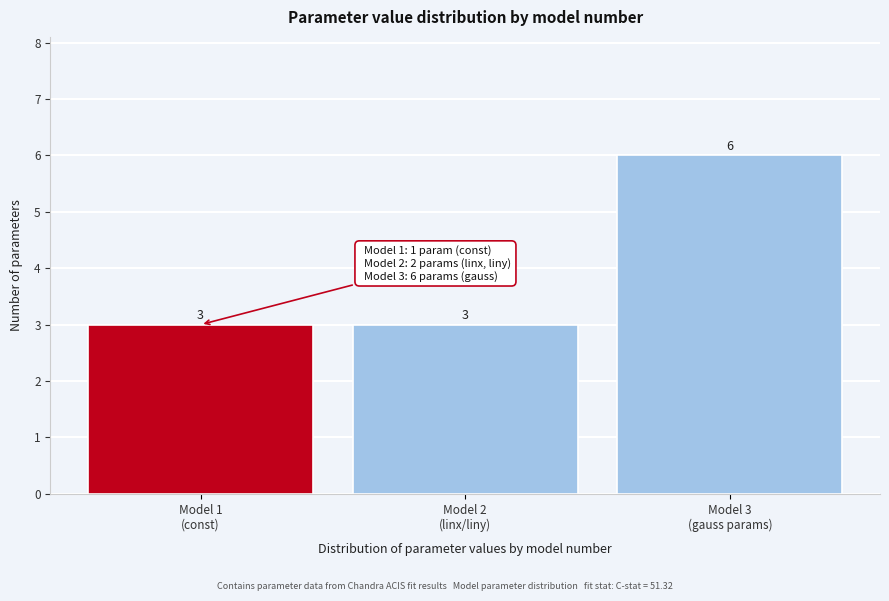

Reading left to right, what are all the values shown in this chart?

3	3	6